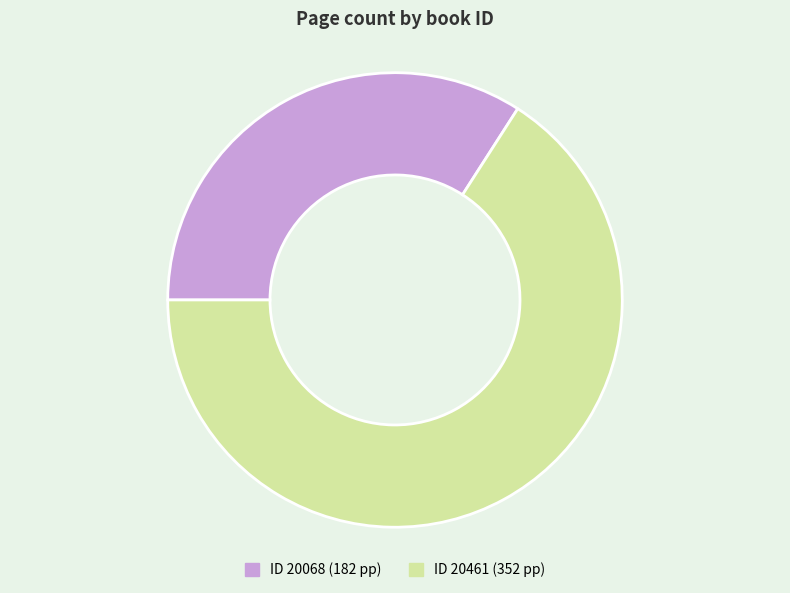

Is there a majority slice in this chart?

Yes